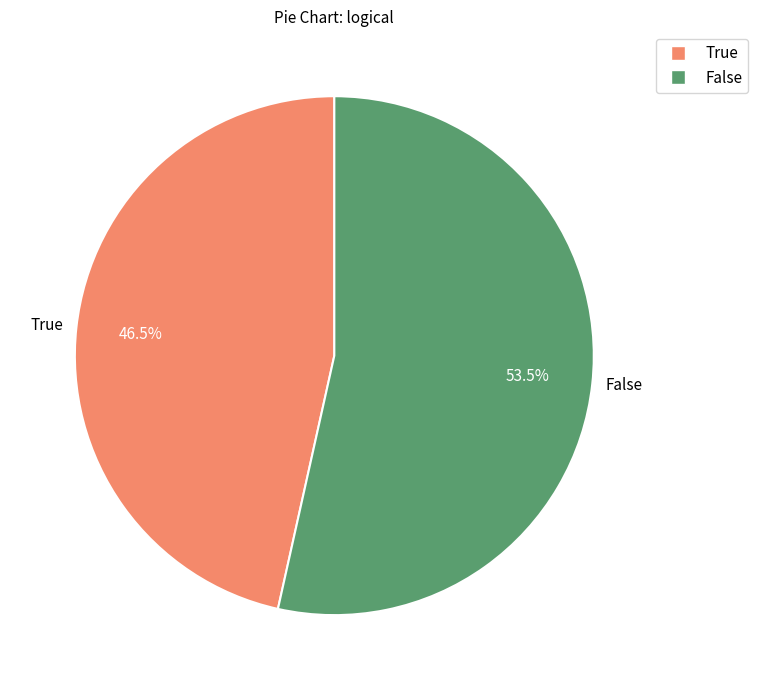

What percentage is NOT represented by False?

46.5%